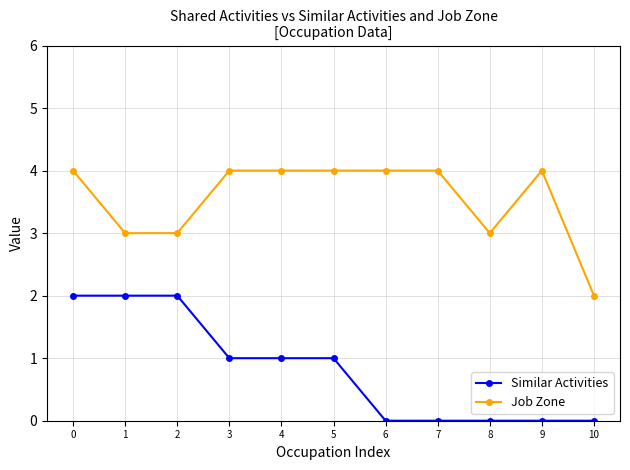

How many data points in Similar Activities are less than 1?

5